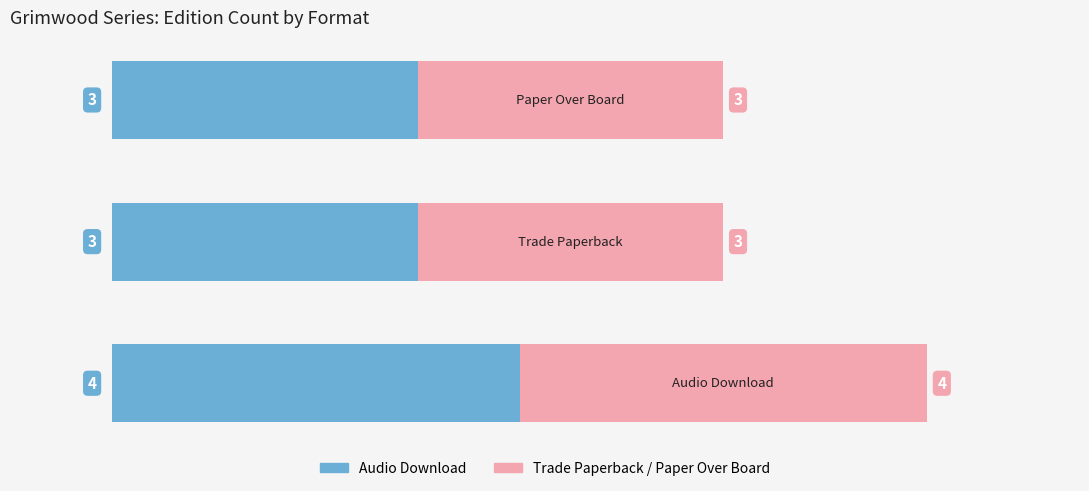

Count the Audio Download values in the range 3 to 4.

3